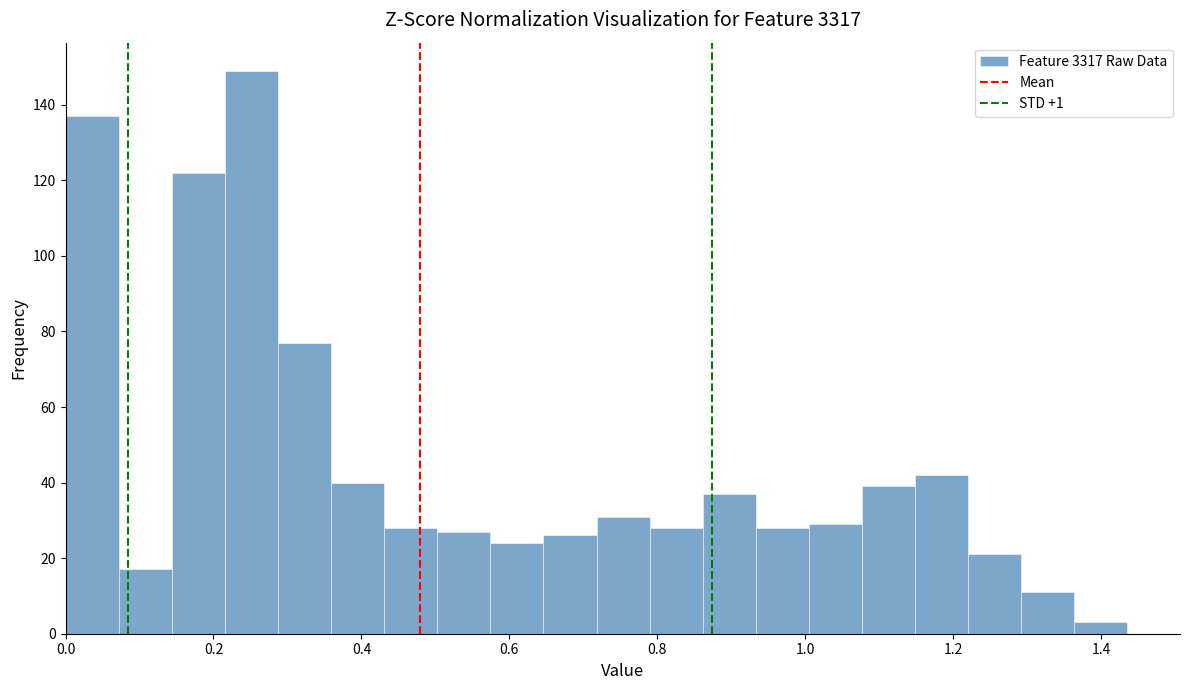

Read against the x-axis, roughly where is the centre of the tallest bar?

0.26